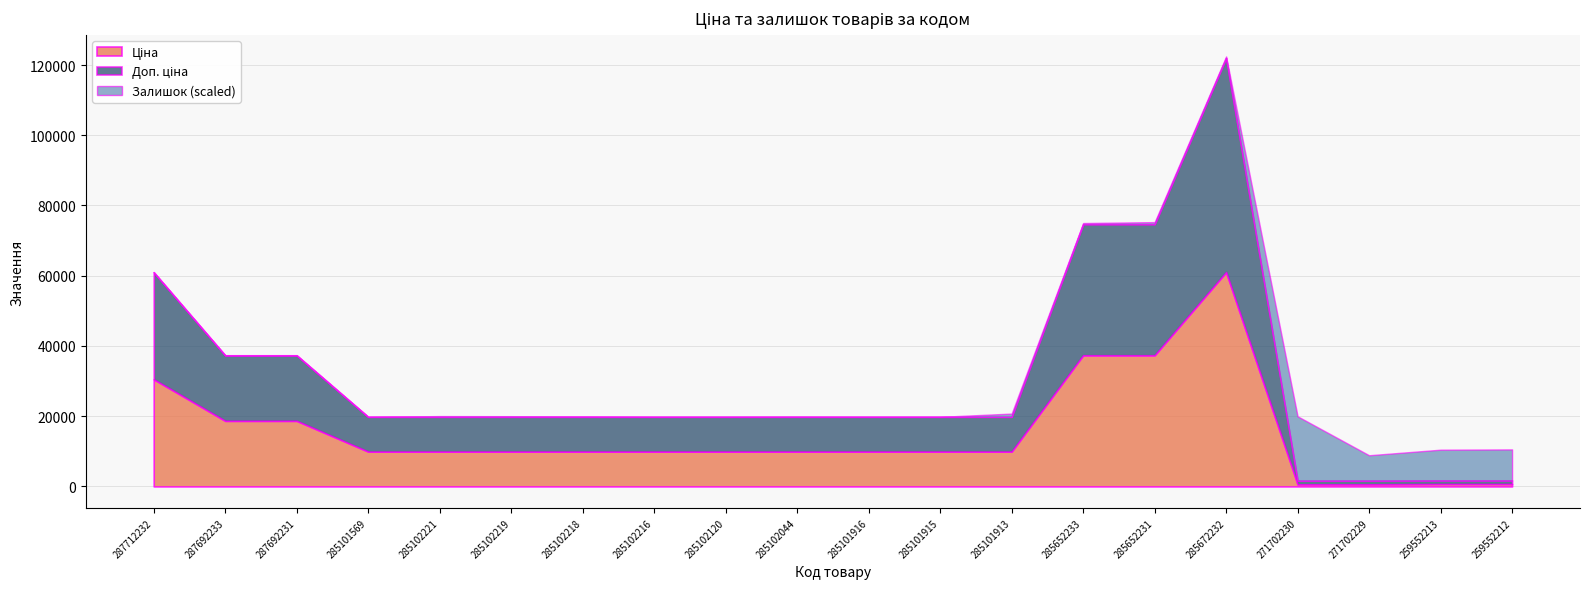

At which label does Ціна first exceed 9908?

287712232